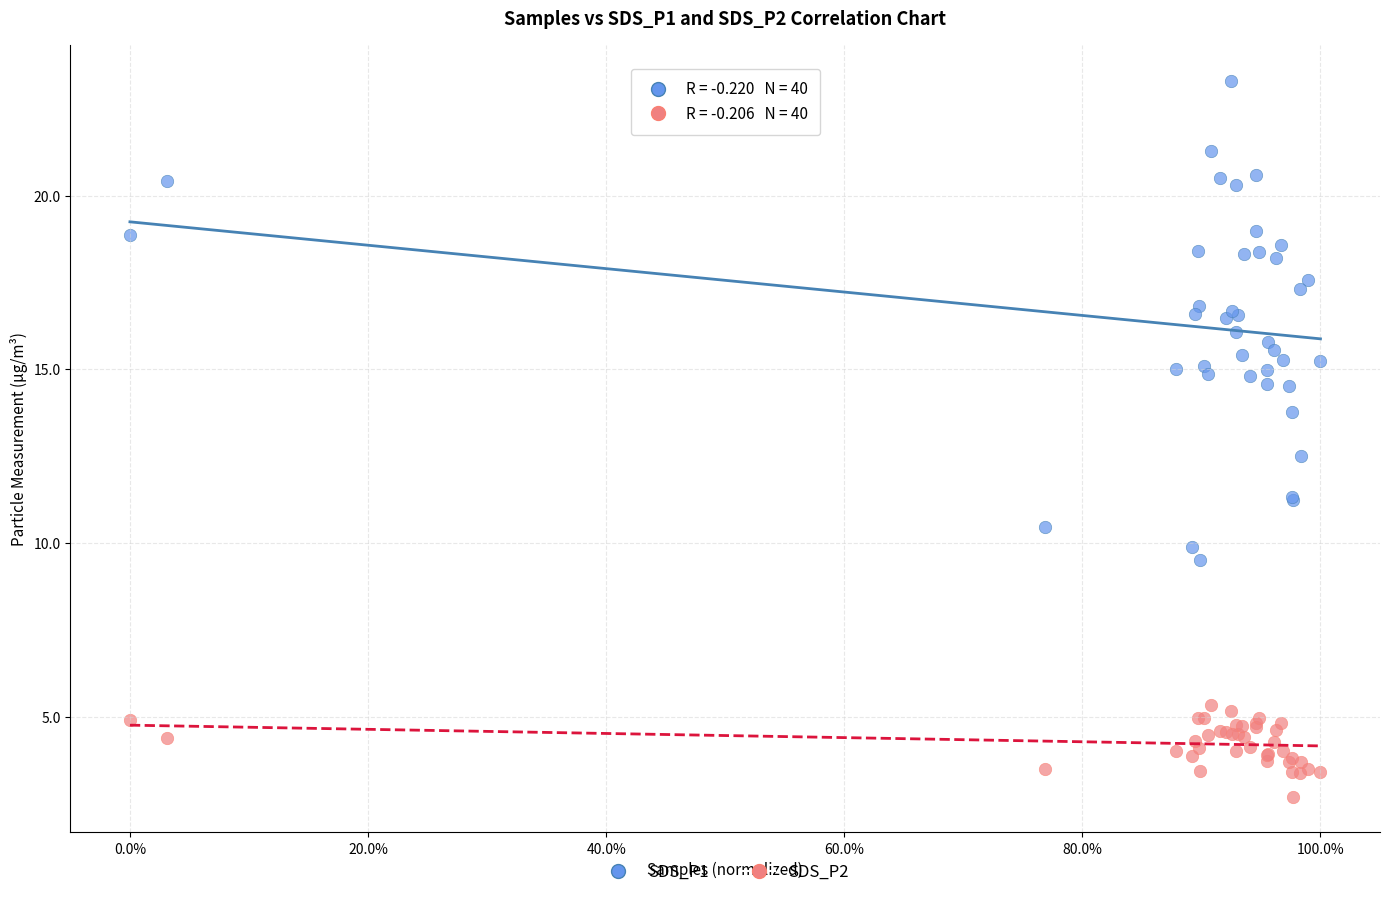

Which series reaches the maximum Y coordinate?

SDS_P1